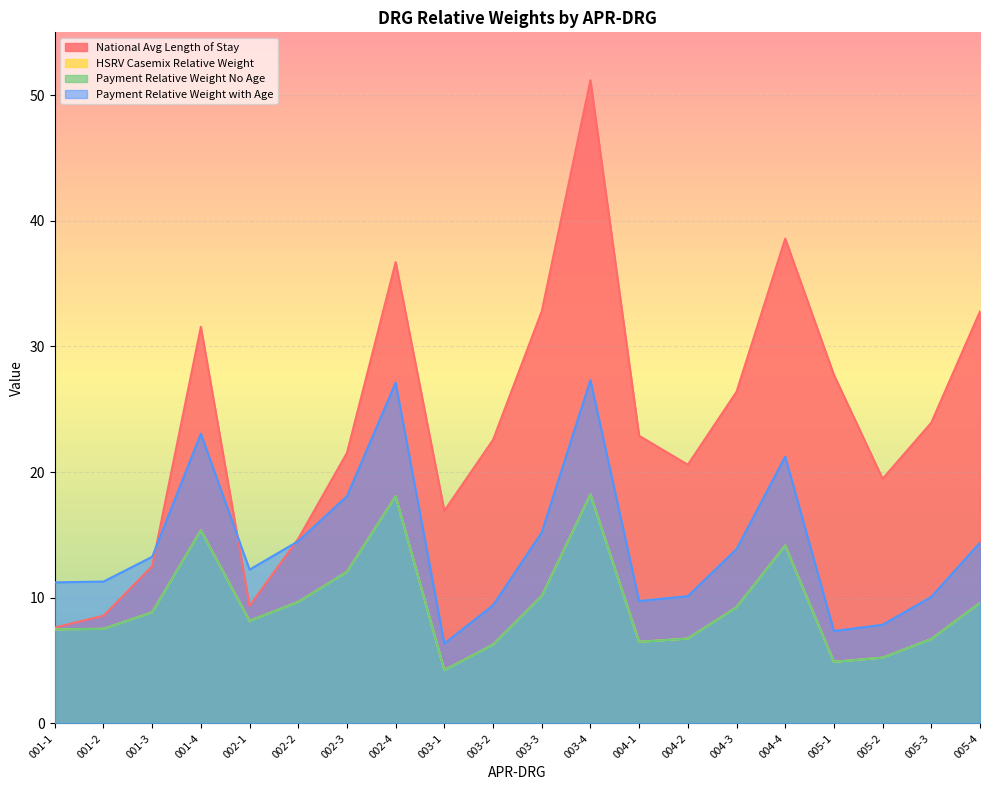

Count the number of categories in the chart.

20